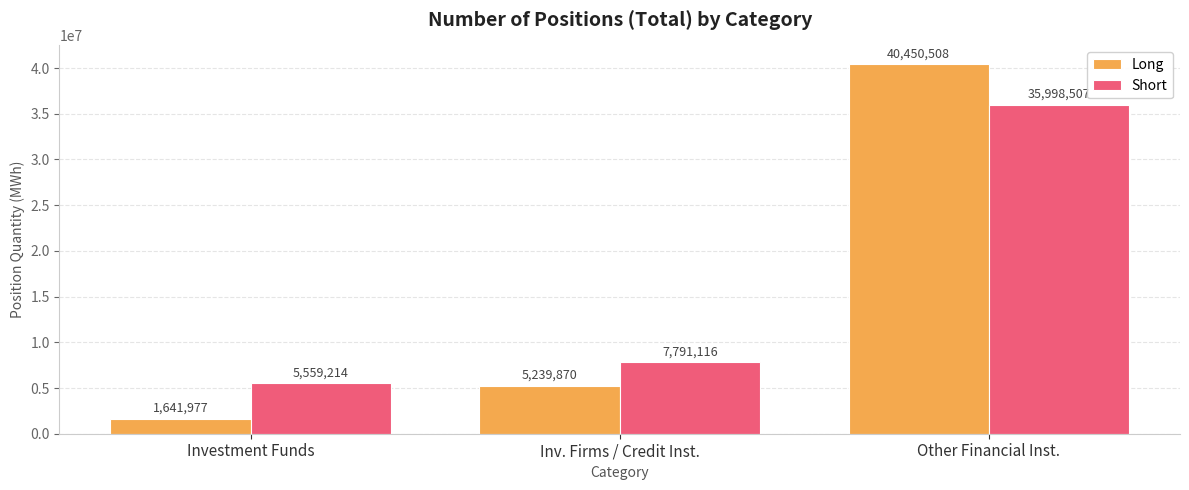

What is the label of the 3rd bar from the right?

Investment Funds